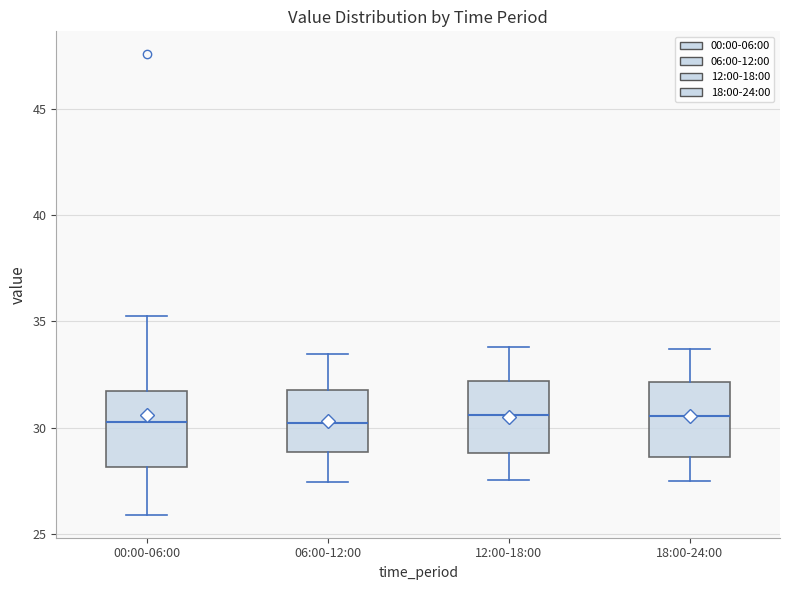

Reading left to right, transcribe this box plot: for each box, give where its median line is, the range the box spans, and where its two whiskers end, as read against the y-axis. The values are not printed on the chart, so give them approximately, as read against the axis.

00:00-06:00: median 30.5, box 28.0 to 31.5, whiskers 26.0 to 35.5
06:00-12:00: median 30.0, box 29.0 to 32.0, whiskers 27.5 to 33.5
12:00-18:00: median 30.5, box 29.0 to 32.0, whiskers 27.5 to 34.0
18:00-24:00: median 30.5, box 28.5 to 32.0, whiskers 27.5 to 33.5